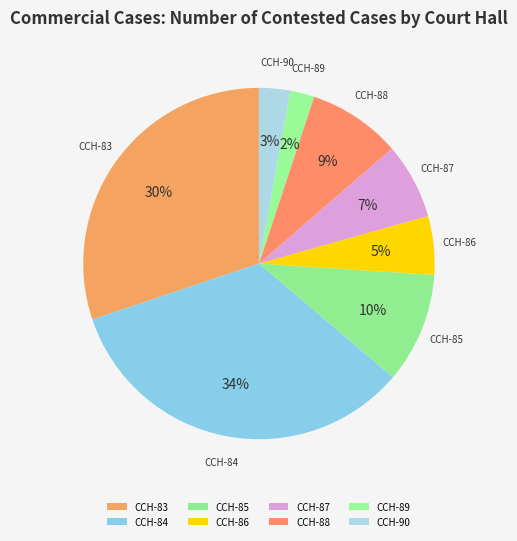

How many slices are in this pie chart?

8